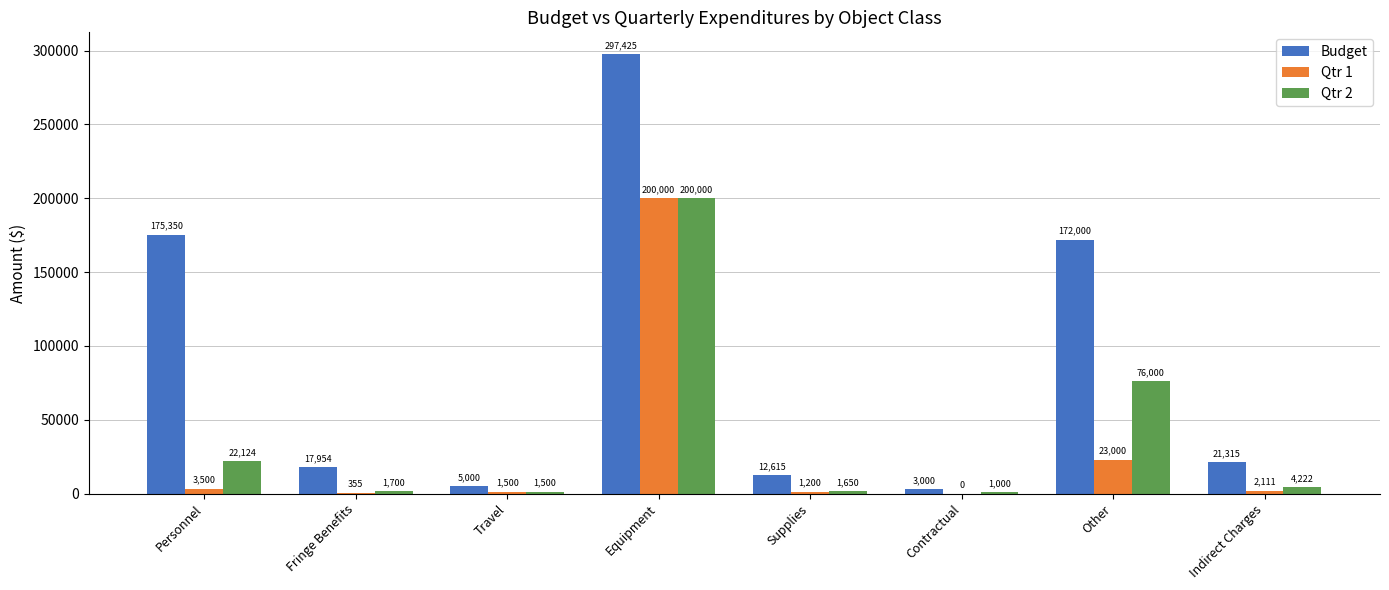

Are the bars horizontal?

No